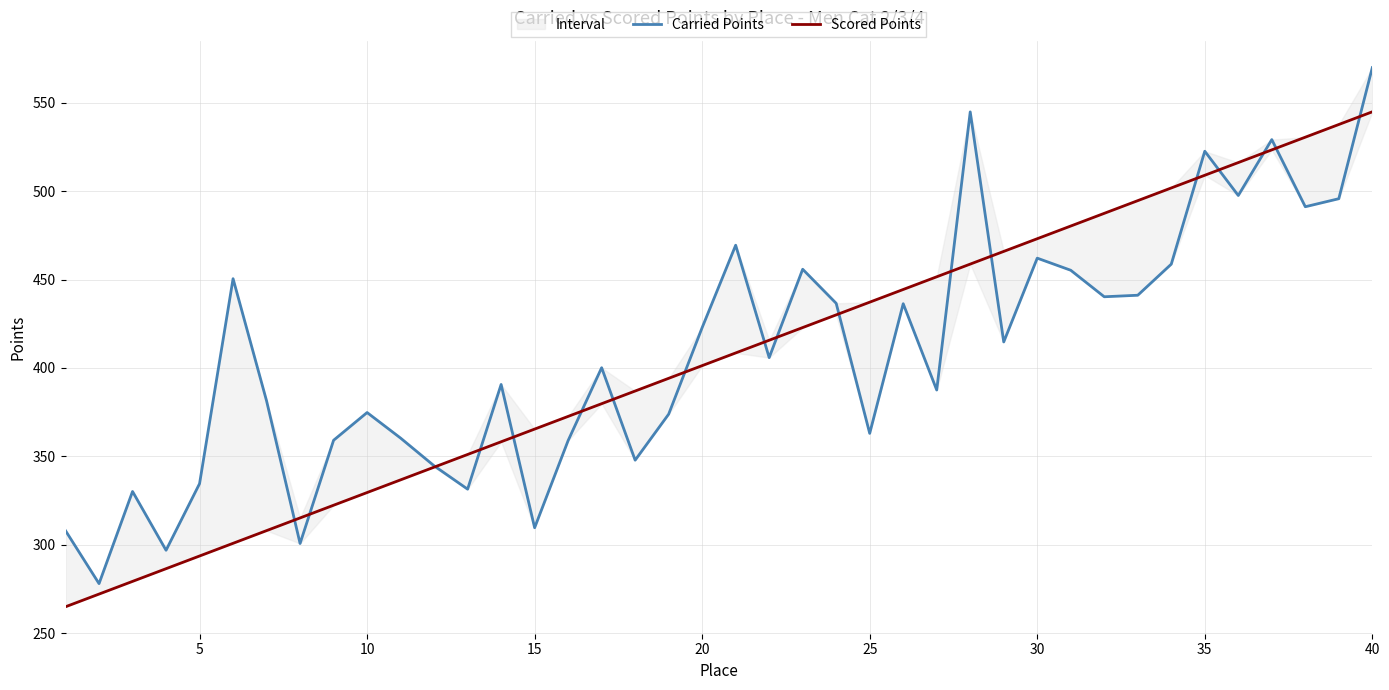

What are all the series names shown in the legend?

Carried Points, Scored Points